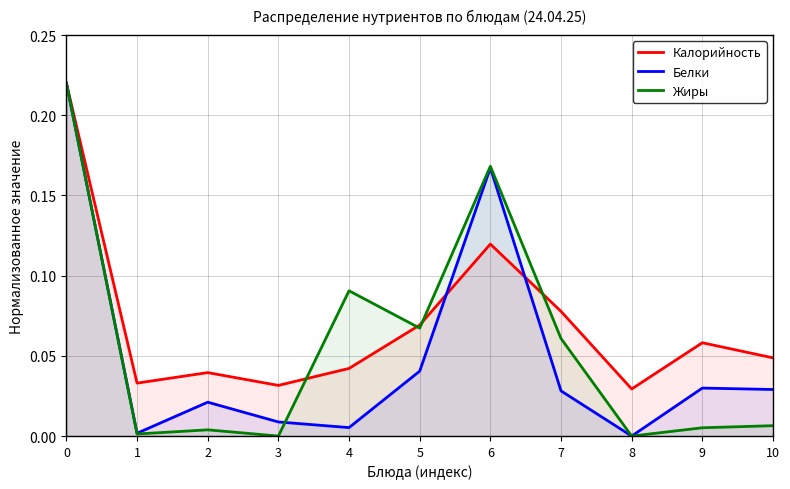

Reading left to right, extract all data points from this chart.

Калорийность: 0.2	0.0	0.0	0.0	0.0	0.1	0.1	0.1	0.0	0.1	0.0
Белки: 0.2	0.0	0.0	0.0	0.0	0.0	0.2	0.0	0.0	0.0	0.0
Жиры: 0.2	0.0	0.0	0.0	0.1	0.1	0.2	0.1	0.0	0.0	0.0